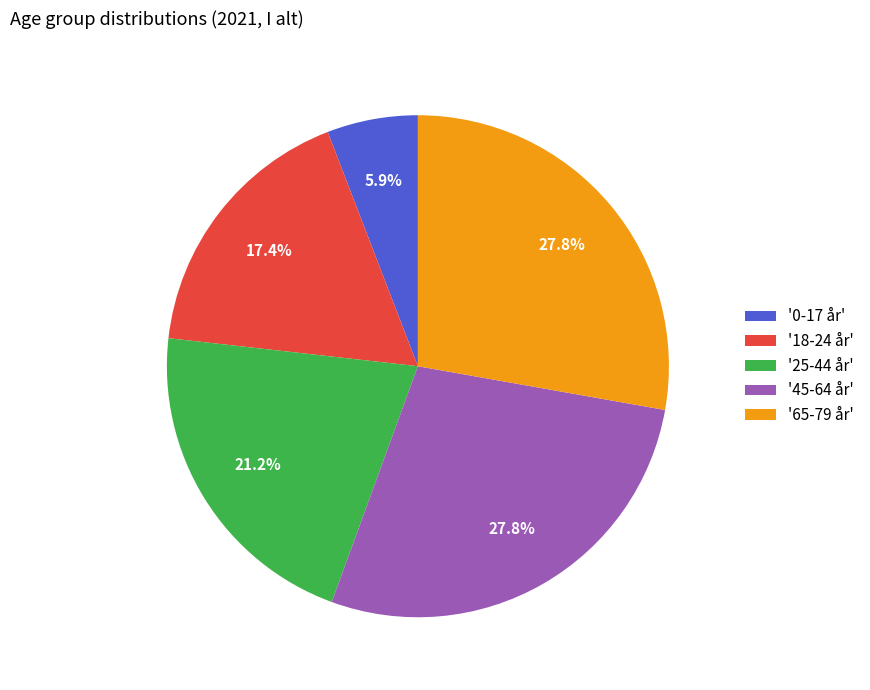

What portion of the pie excludes '25-44 år'?

78.8%